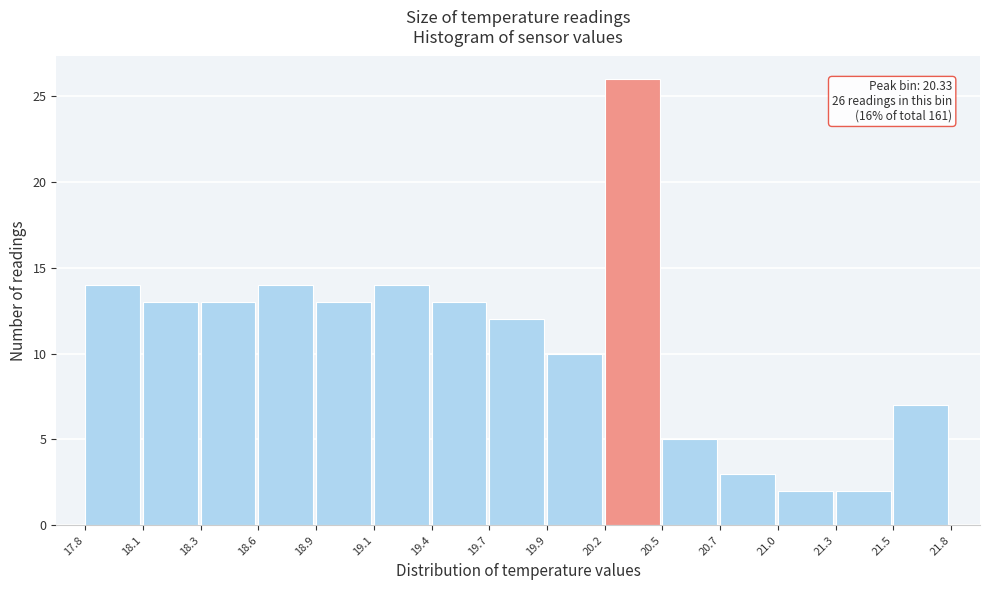

Over which range of the x-axis is the bar tallest?

20.2 to 20.5